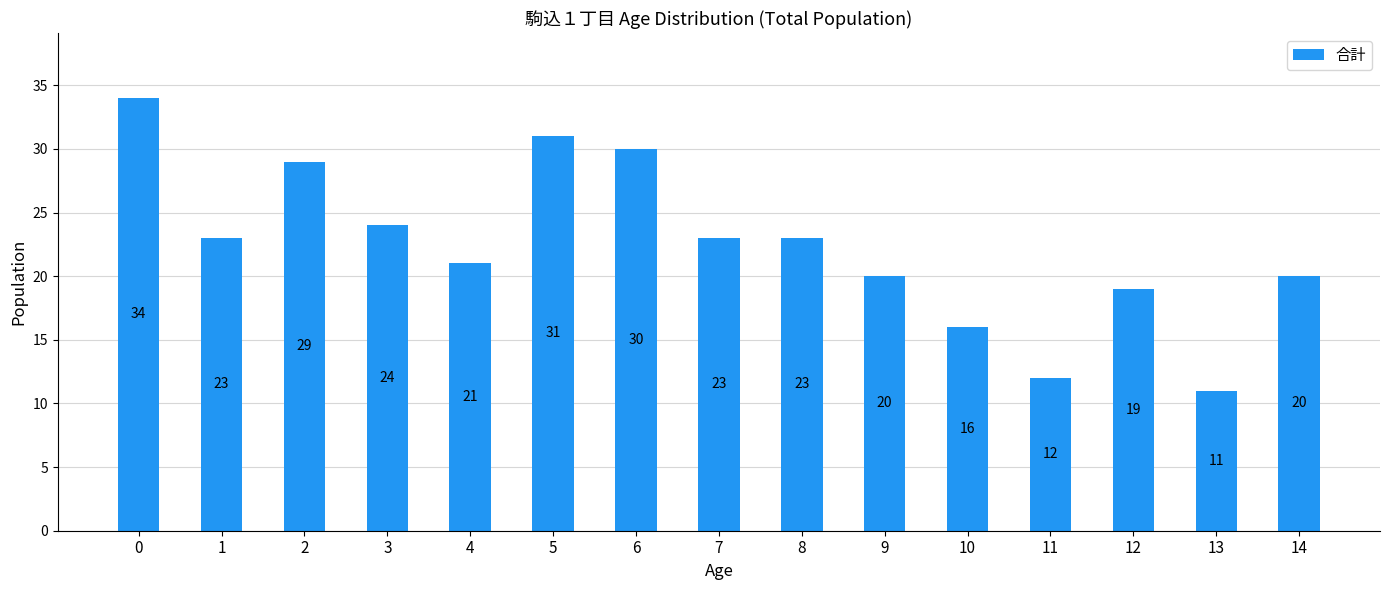

Does the chart contain stacked bars?

No